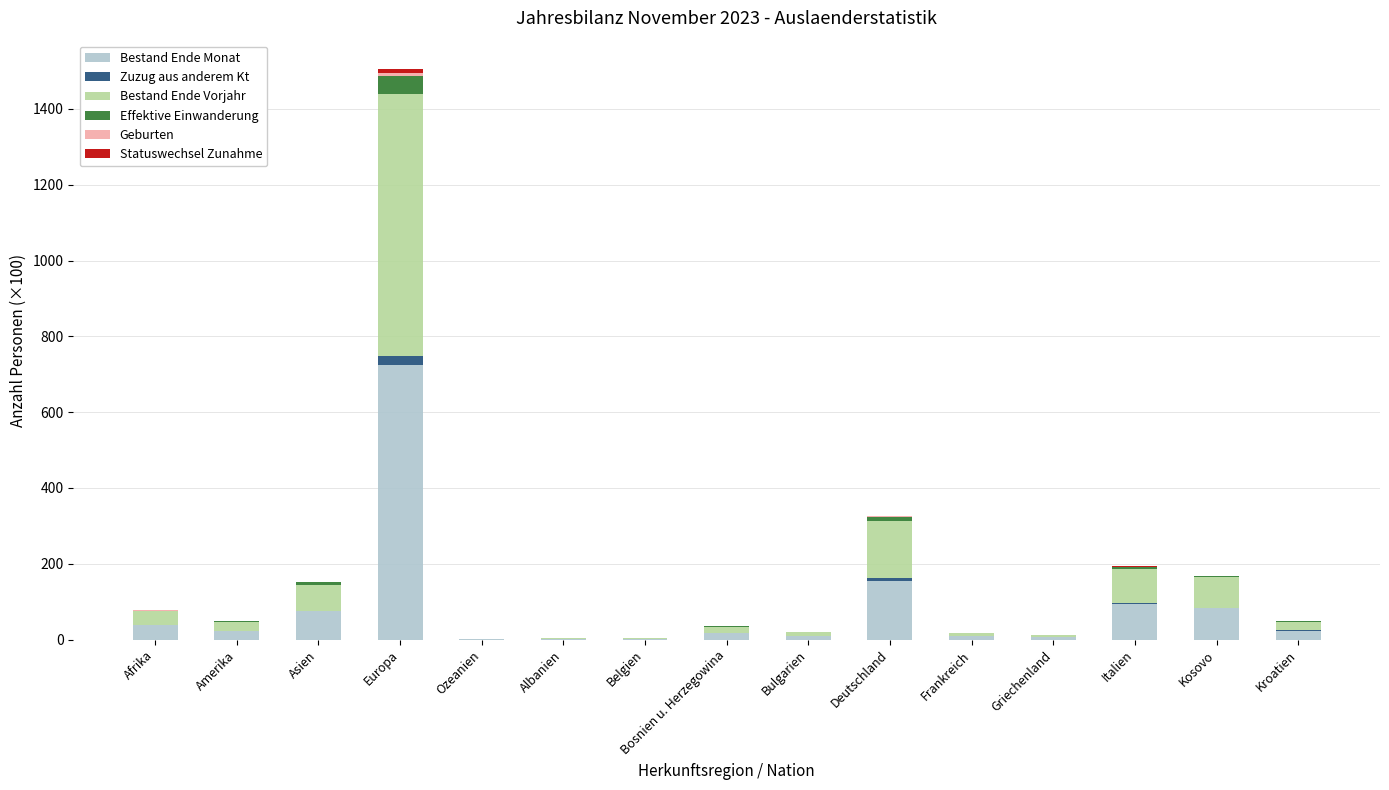

The value of Bestand Ende Monat at Afrika is 38.3. True or false?

True